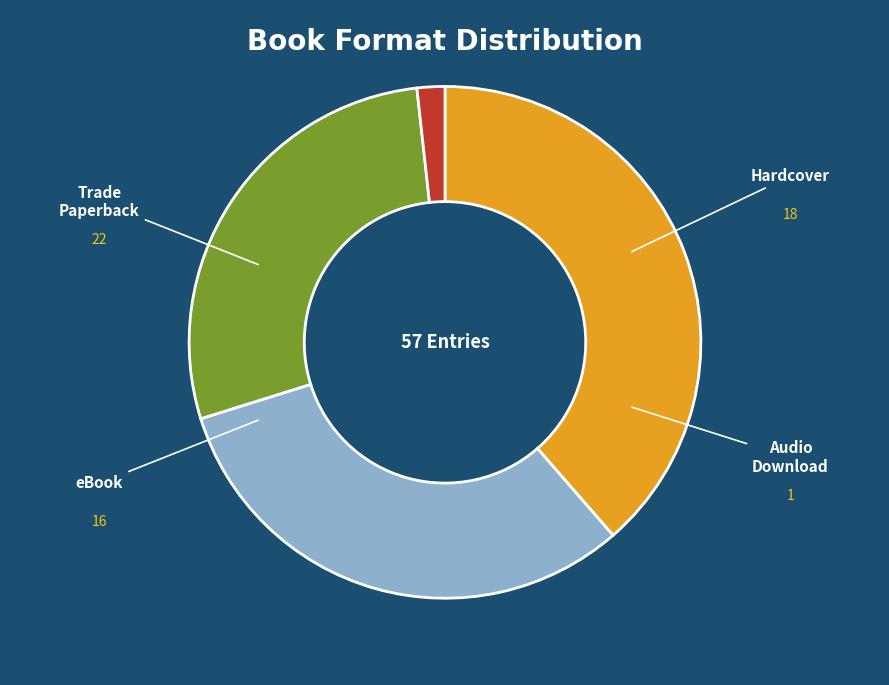

Does any single category account for the majority?

No